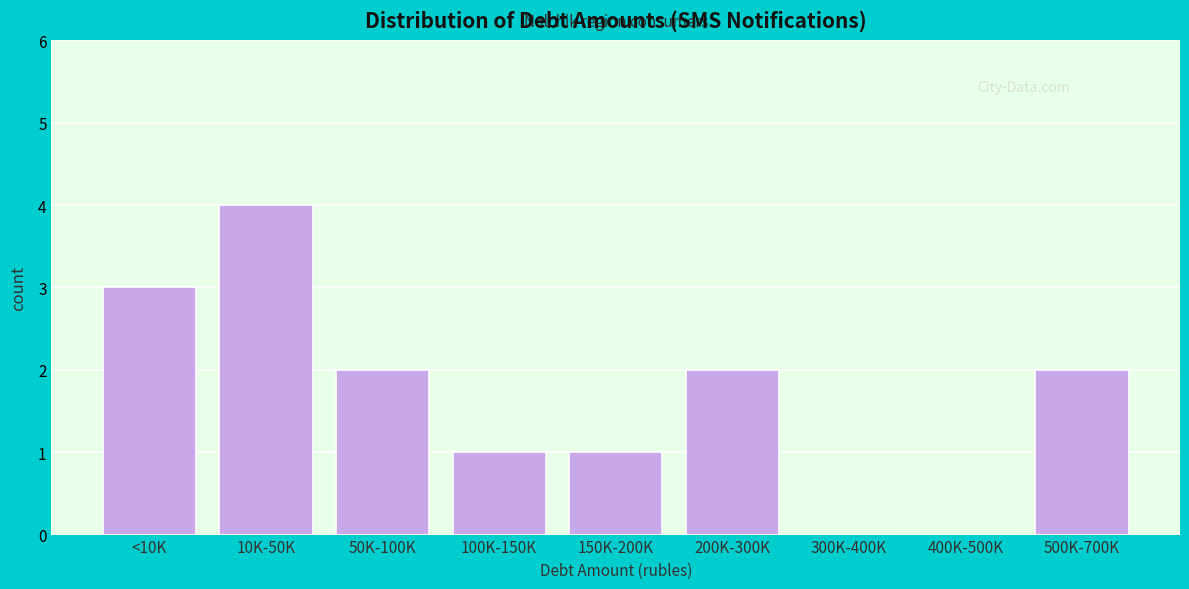

Reading left to right, what are all the values shown in this chart?

<10K=3	10K-50K=4	50K-100K=2	100K-150K=1	150K-200K=1	200K-300K=2	300K-400K=0	400K-500K=0	500K-700K=2